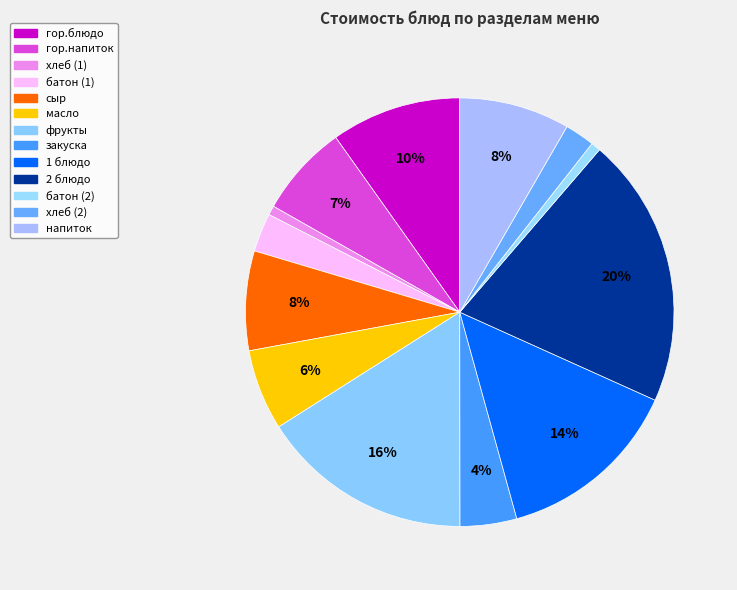

True or false: масло accounts for 18% of the total.

False